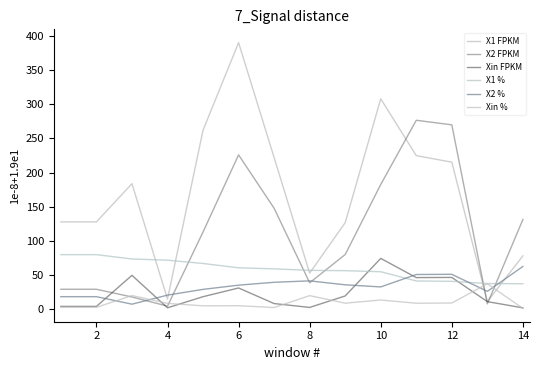

Count the number of data series in this chart.

6